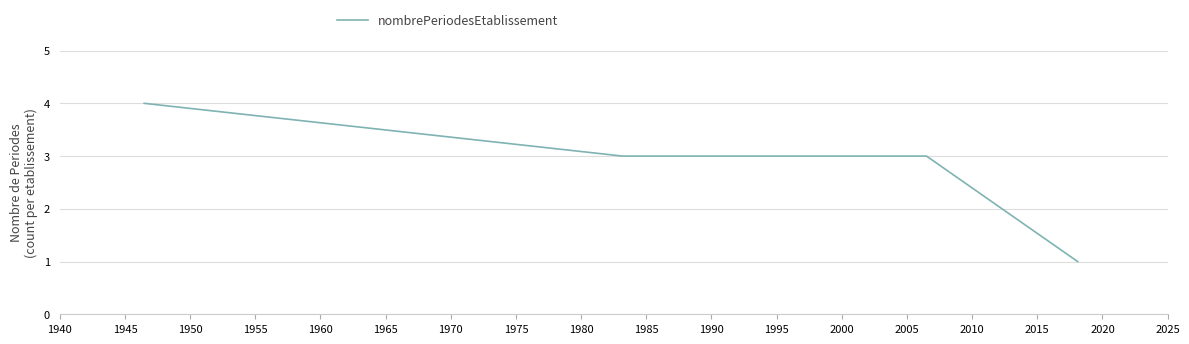

True or false: the data has more than 1 interior local peaks.

False